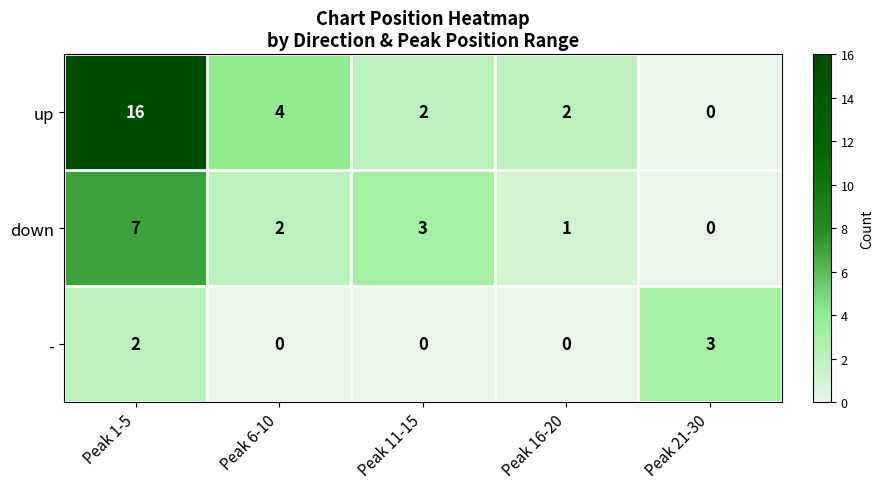

Is it true that - equals 2 at Peak 1-5?

True